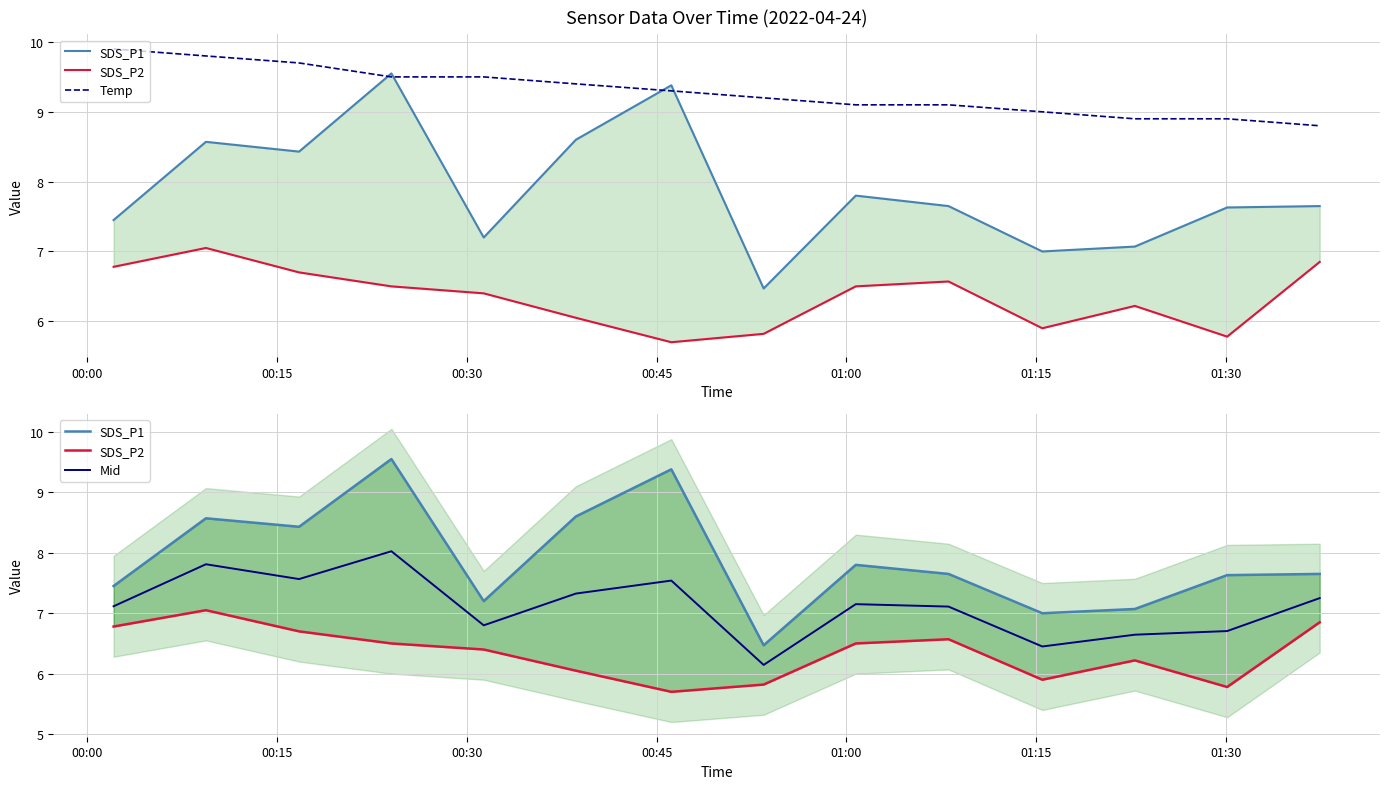

What is the maximum value for Mid?

8.0